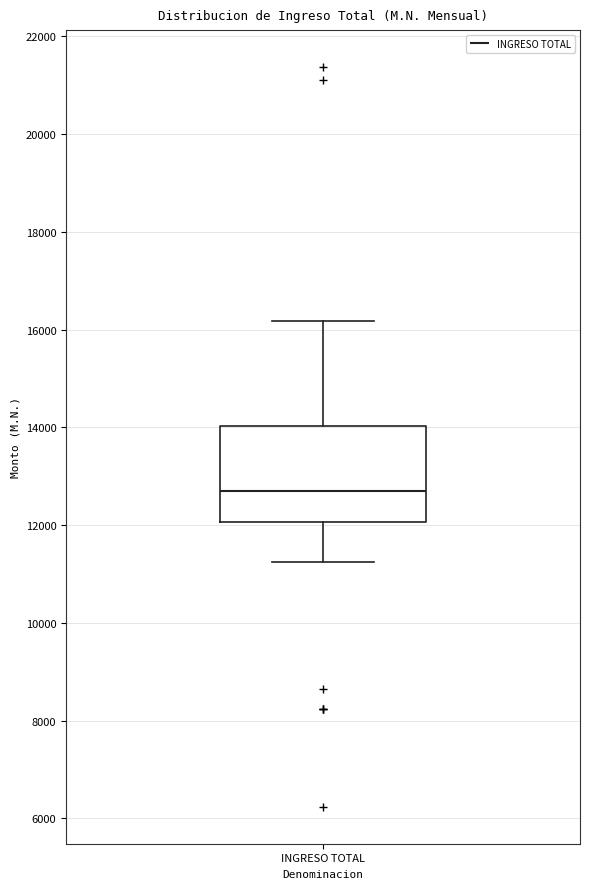

Read this box plot against the y-axis: the position of the median line, the range covered by the box, and the ends of both whiskers. The values are not printed on the chart, so give them approximately, as read against the axis.

median 12600, box 12000 to 14000, whiskers 11200 to 16200